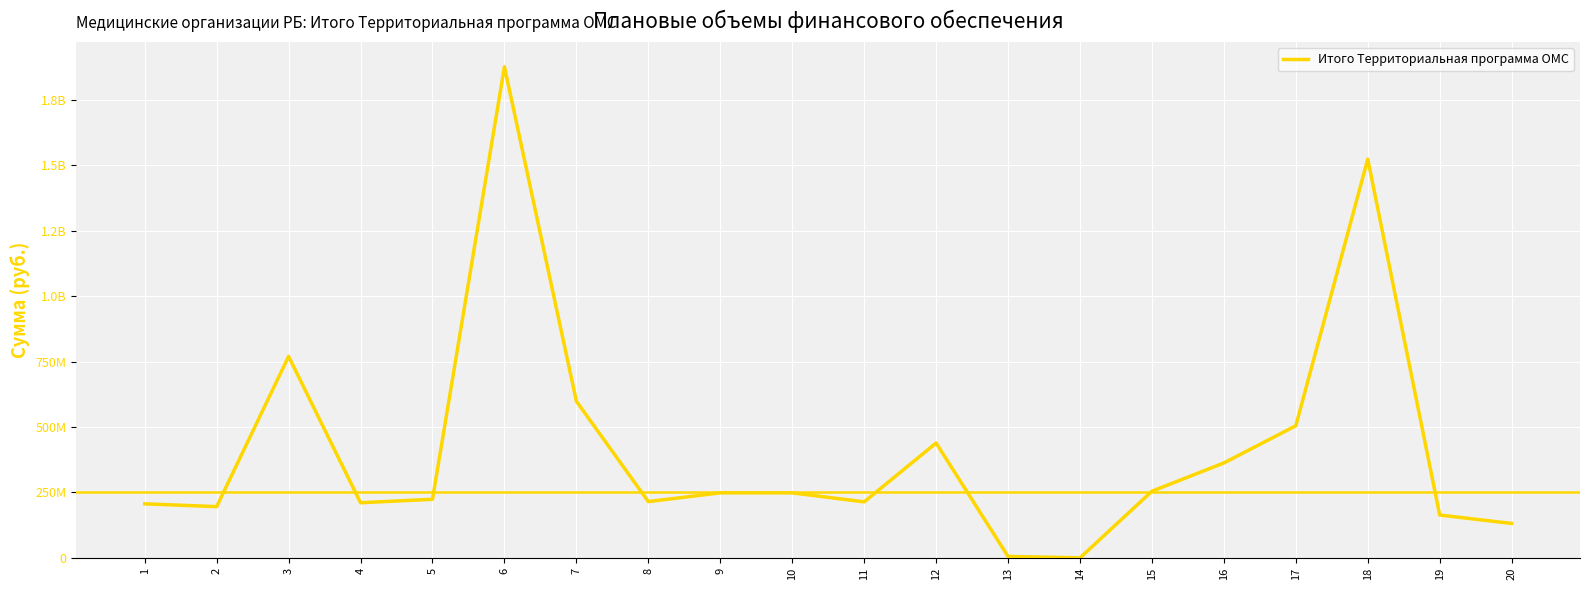

Reading right to left, transcribe all the data shown in this chart.

20=131639214.1	19=163799909.9	18=1524045677.0	17=505019472.4	16=362817488.2	15=254841974.5	14=151474.0	13=5543872.0	12=439038542.1	11=214134948.3	10=248580383.4	9=248669670.6	8=215132671.0	7=598655030.9	6=1876863807.0	5=224004446.7	4=210786533.4	3=769995051.8	2=195873041.0	1=206625957.1